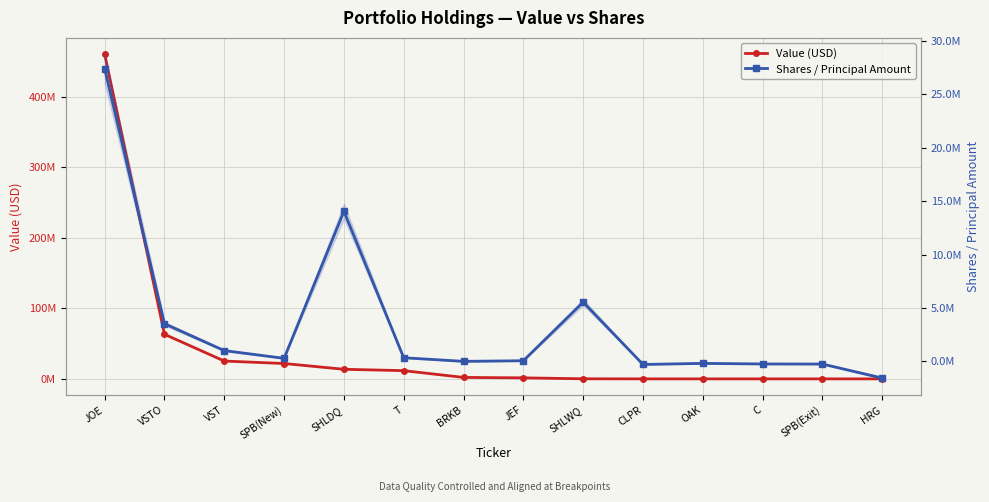

Reading right to left, list all the values displayed in this chart.

Value (USD): 0	0	0	0	0	117000	1449000	2055000	11649000	13606000	21761000	25261000	63187000	460227000
Shares / Principal Amount: -1553250	-243500	-235000	-181000	-280000	5549754	66000	9600	346900	14055740	291228	1015300	3532000	27394450